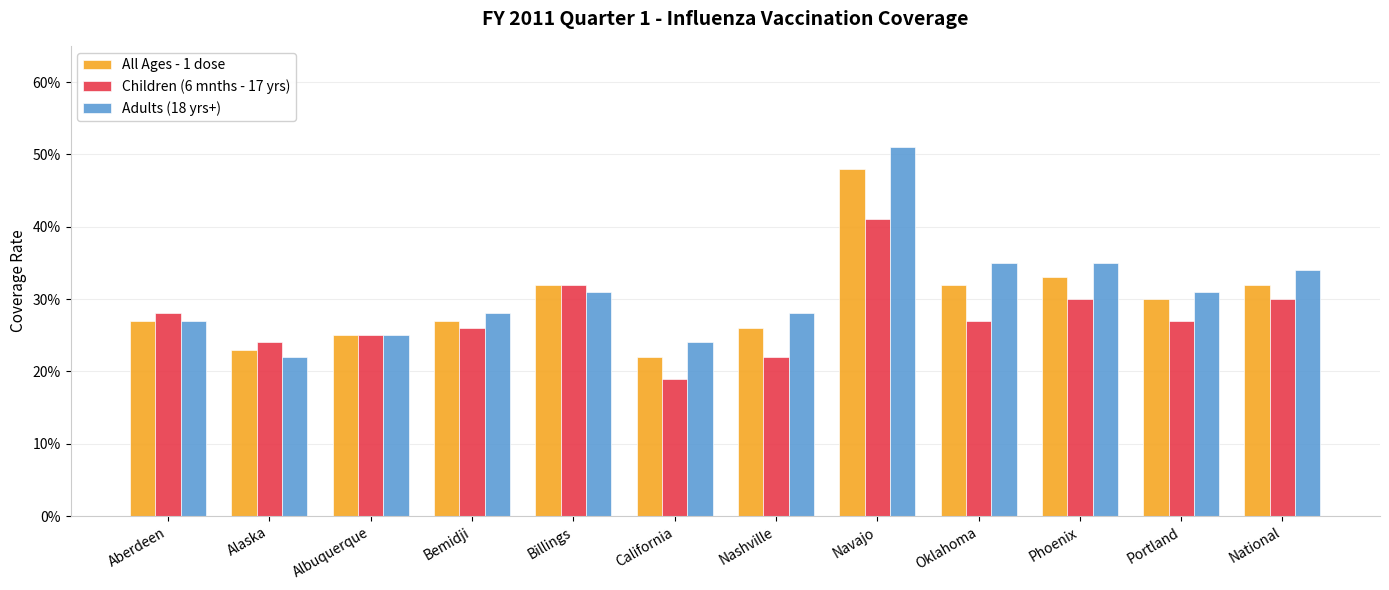

List the series in order of their peak value, lowest first.

Children (6 mnths - 17 yrs), All Ages - 1 dose, Adults (18 yrs+)